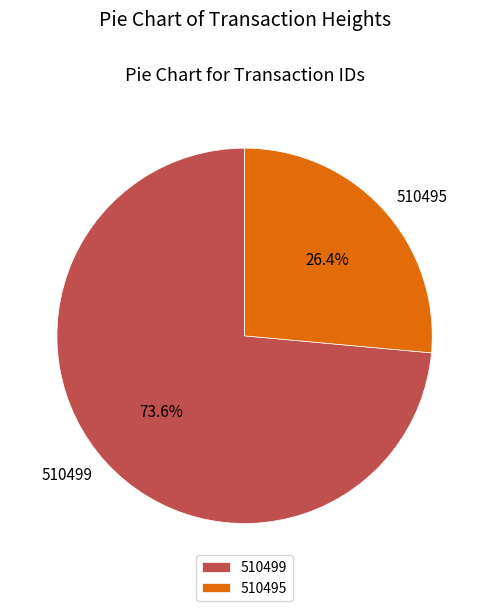

True or false: 510499 accounts for 74% of the total.

True